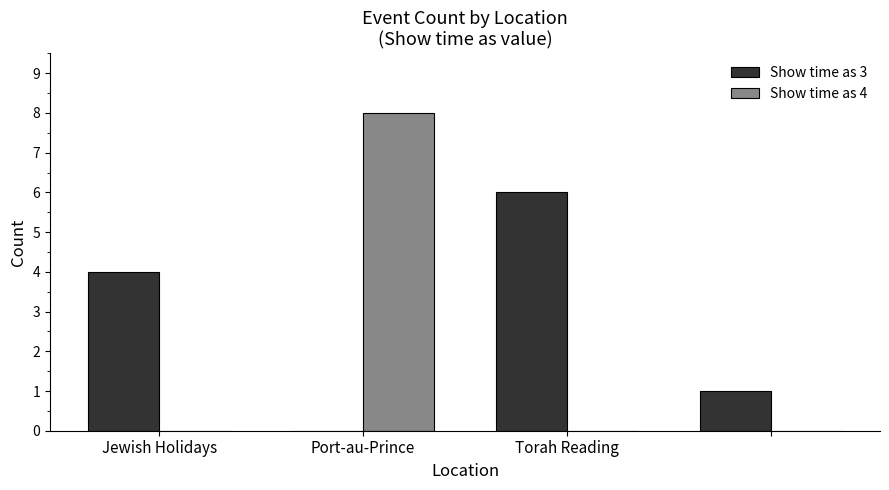

What is the highest value of the Show time as 3 series?

6